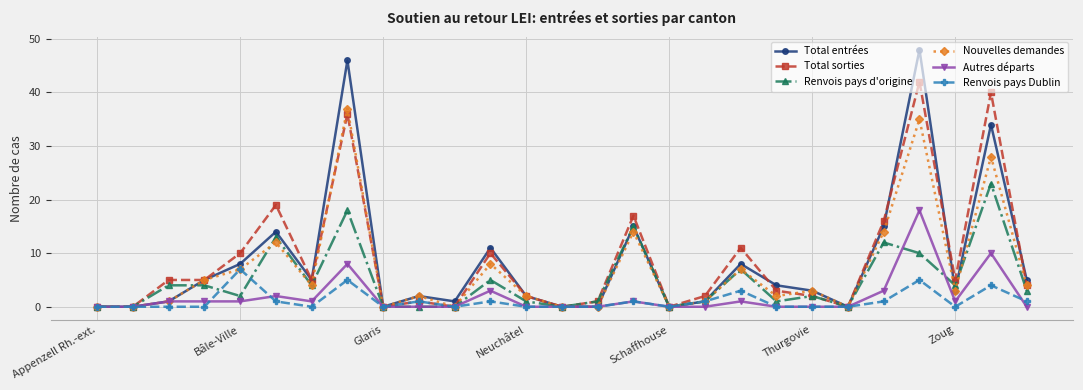

True or false: Total sorties has more than 0 points higher than both neighbors.

True